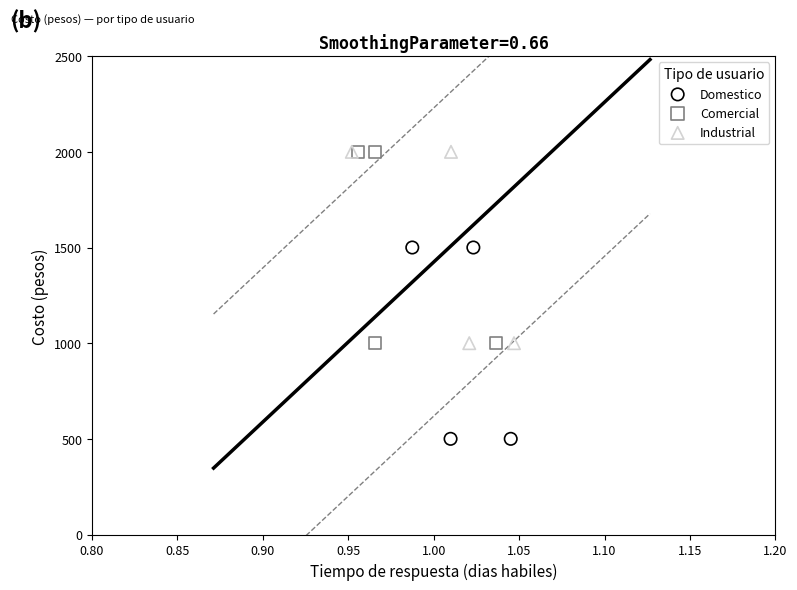

What are all the series names shown in the legend?

Domestico, Comercial, Industrial